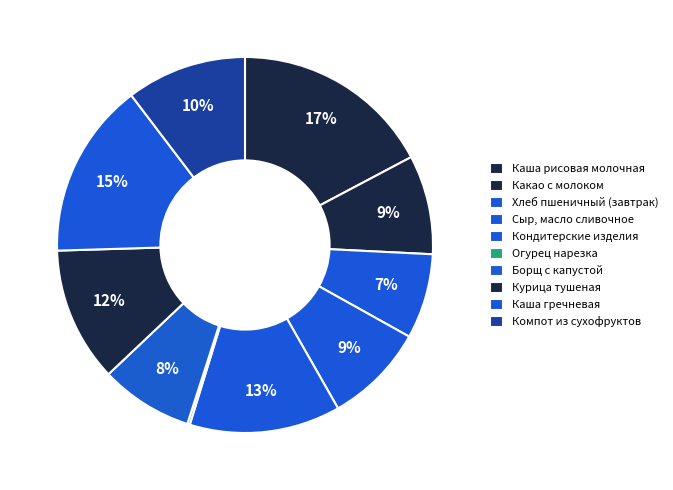

How many segments does this pie chart have?

10